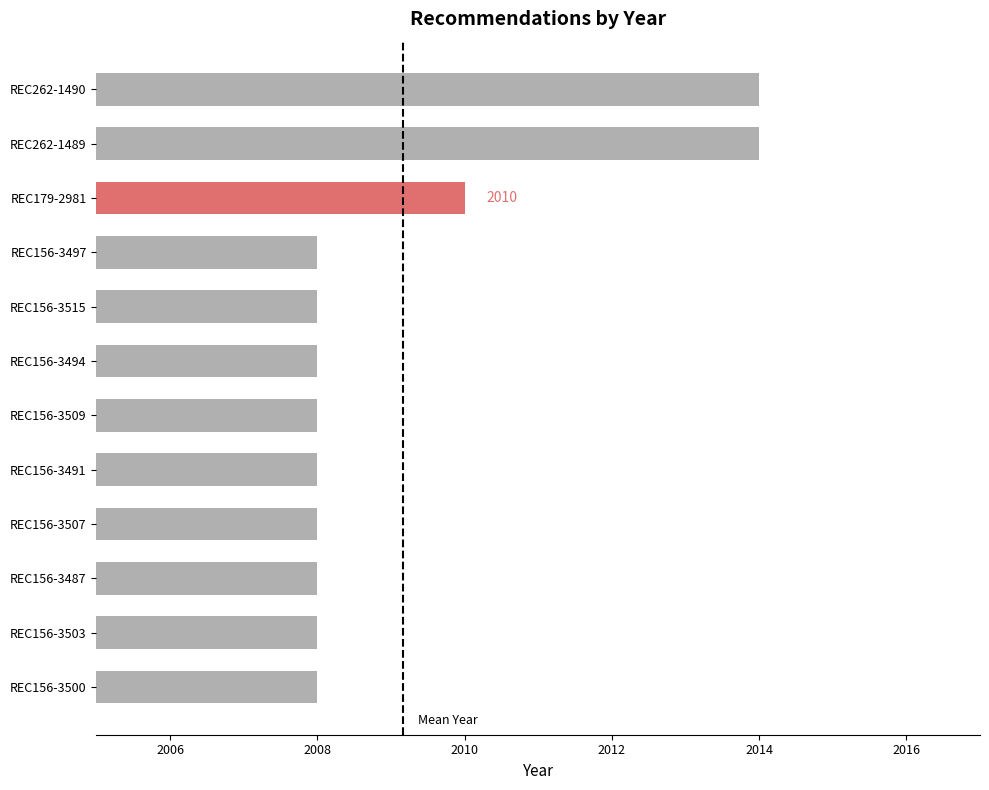

Approximately how many times larger is the value at REC262-1489 compared to REC156-3503?

1.0